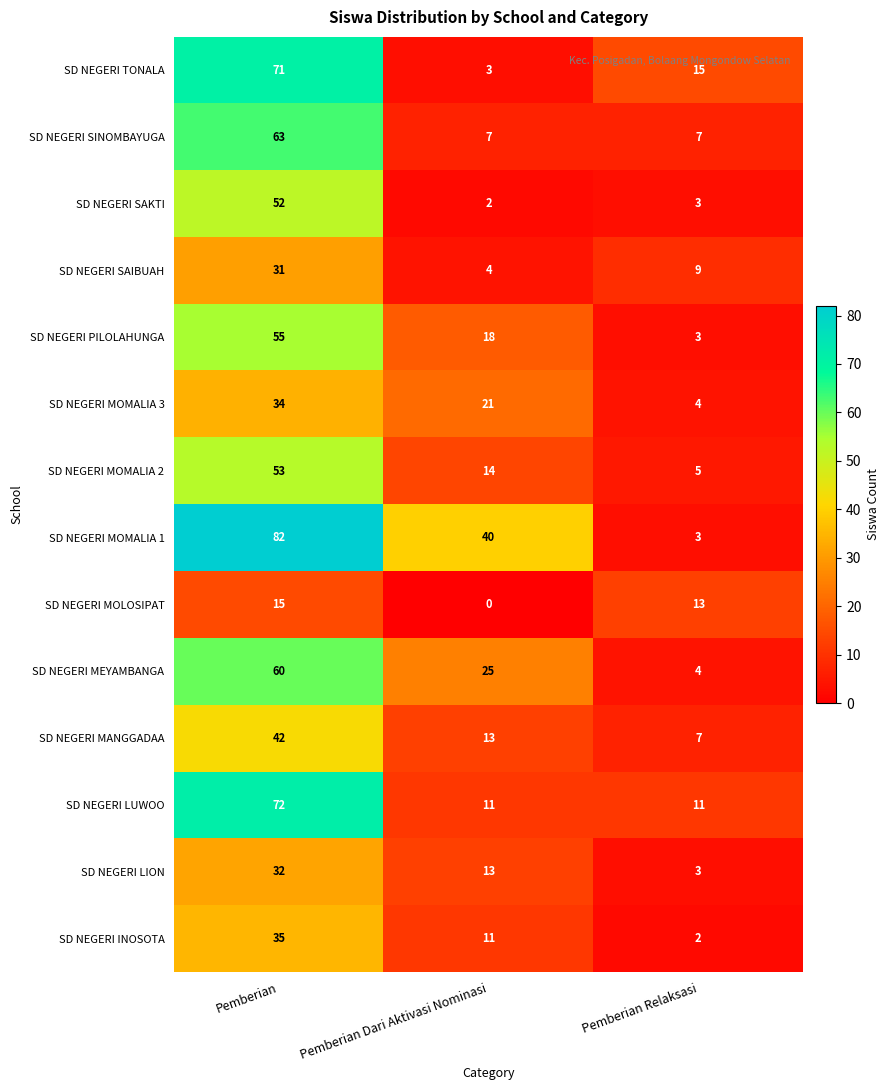

True or false: SD NEGERI MANGGADAA has a value of 12 at Pemberian Relaksasi.

False